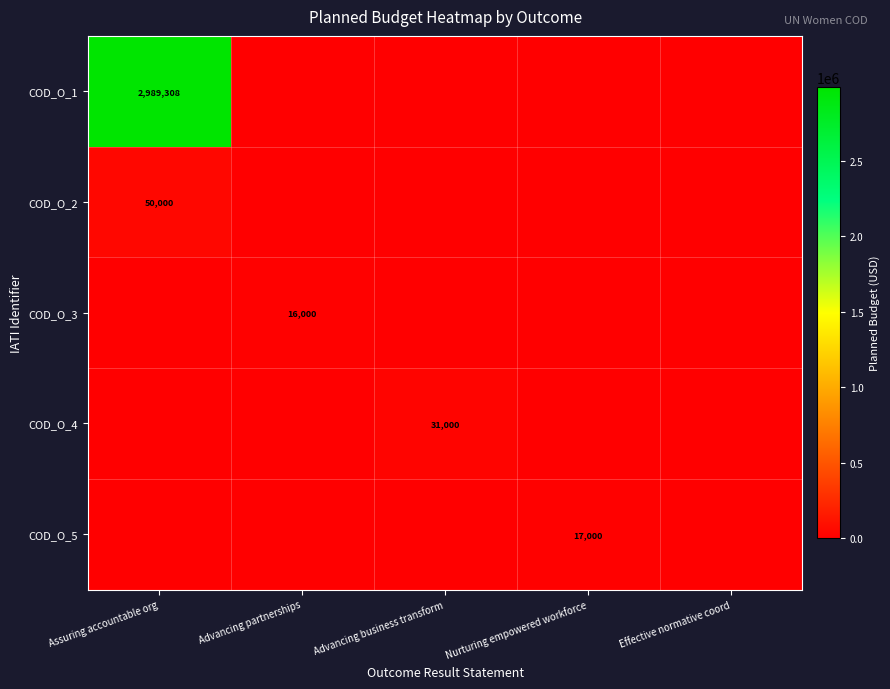

Is it true that COD_O_2 equals 50000 at Assuring accountable org?

True